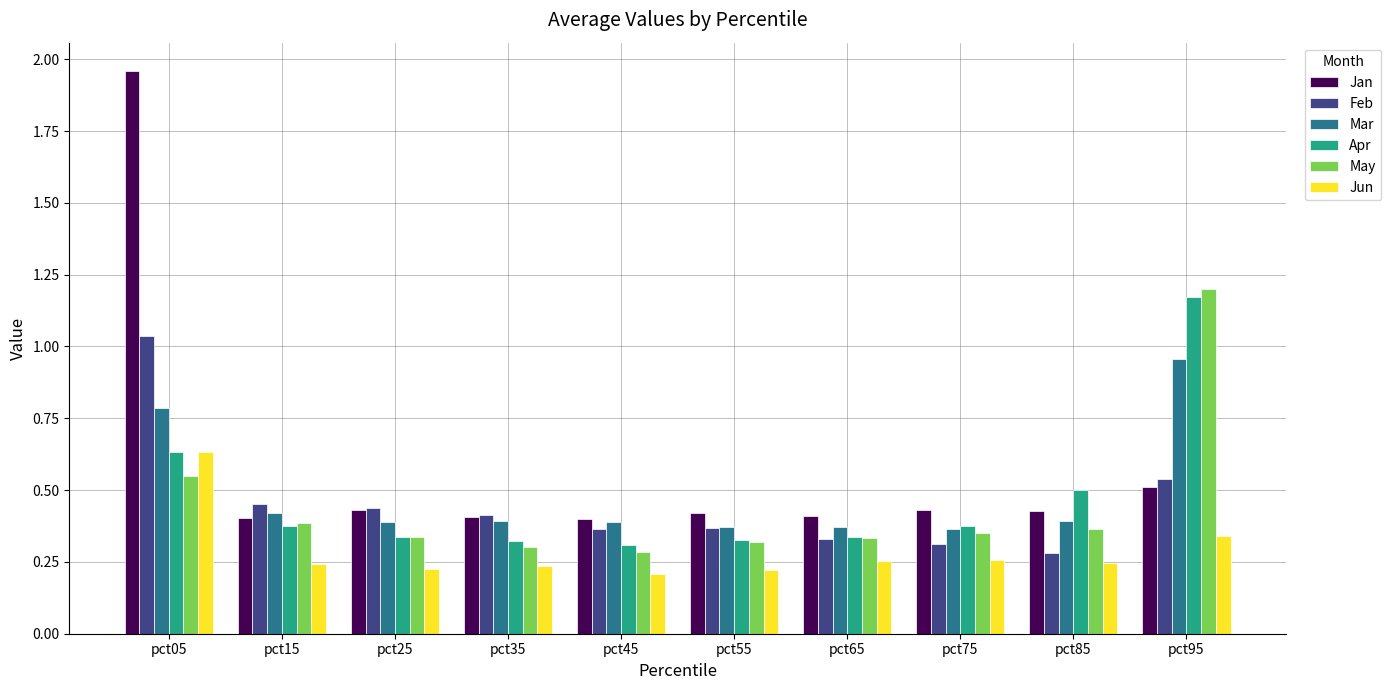

The Mar series shows 0.6 at pct15. True or false?

False